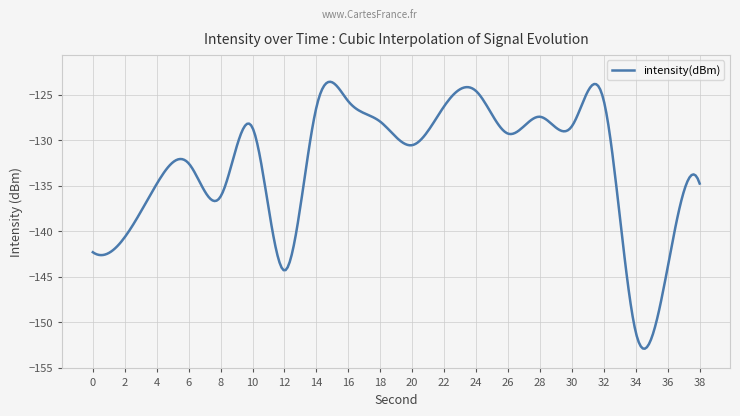

What is the average value?

-132.8